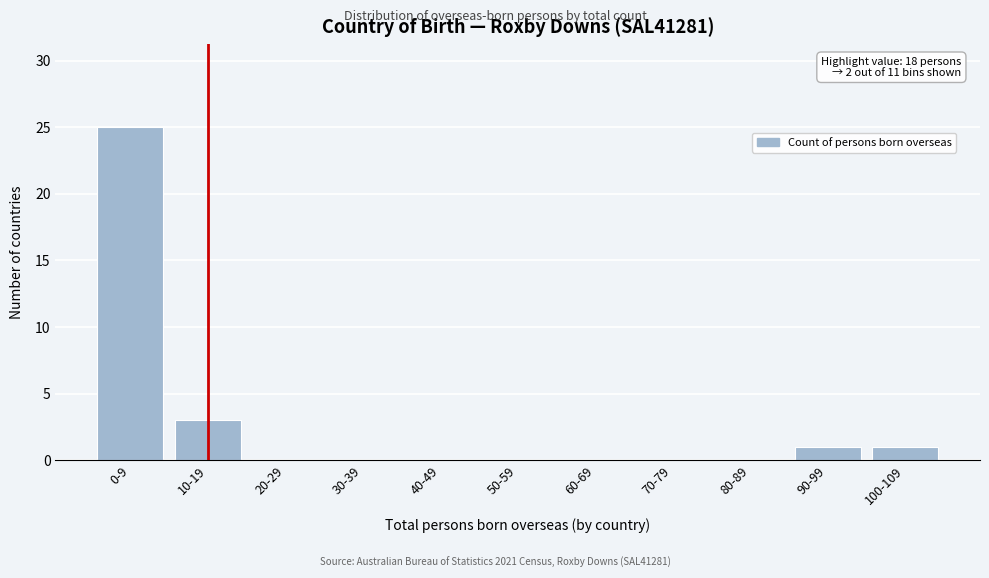

Reading right to left, list all the values displayed in this chart.

100-109=1	90-99=1	80-89=0	70-79=0	60-69=0	50-59=0	40-49=0	30-39=0	20-29=0	10-19=3	0-9=25